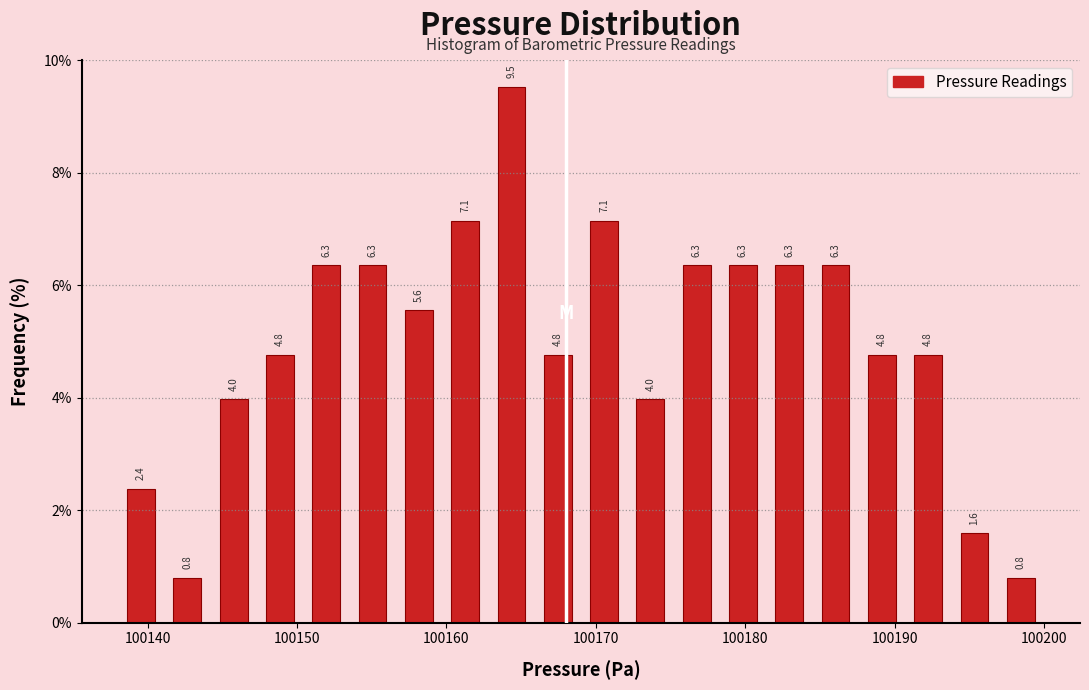

Around what value on the x-axis is the tallest bar? Give the approximate position of its centre, as read against the axis.

100164